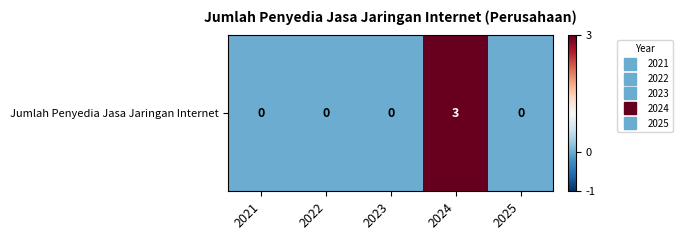

Reading right to left, extract all data points from this chart.

0	3	0	0	0